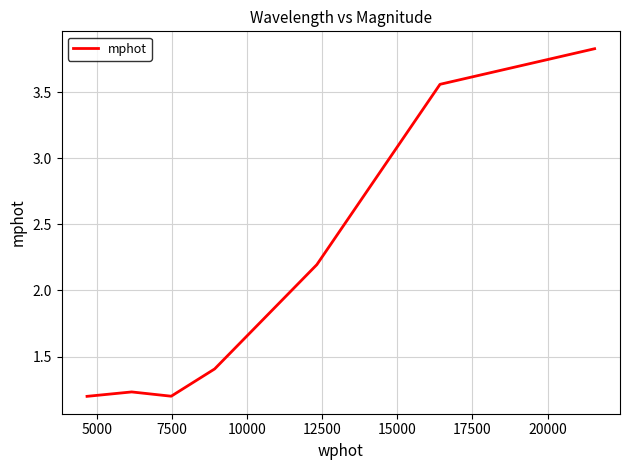

What is the greatest value displayed?

3.8